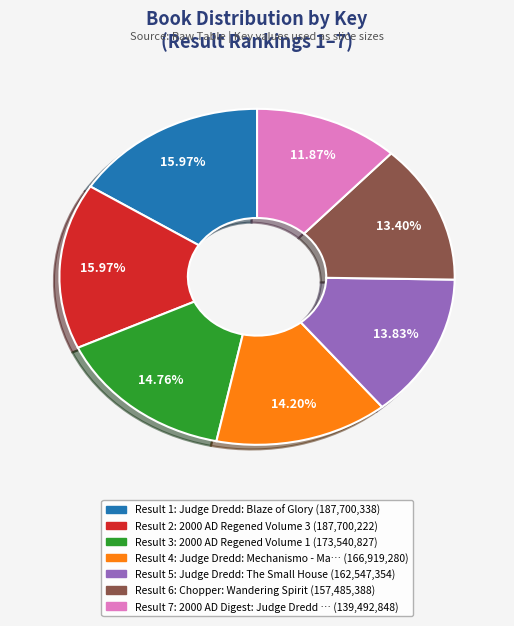

Is there any slice that represents more than half of the pie?

No